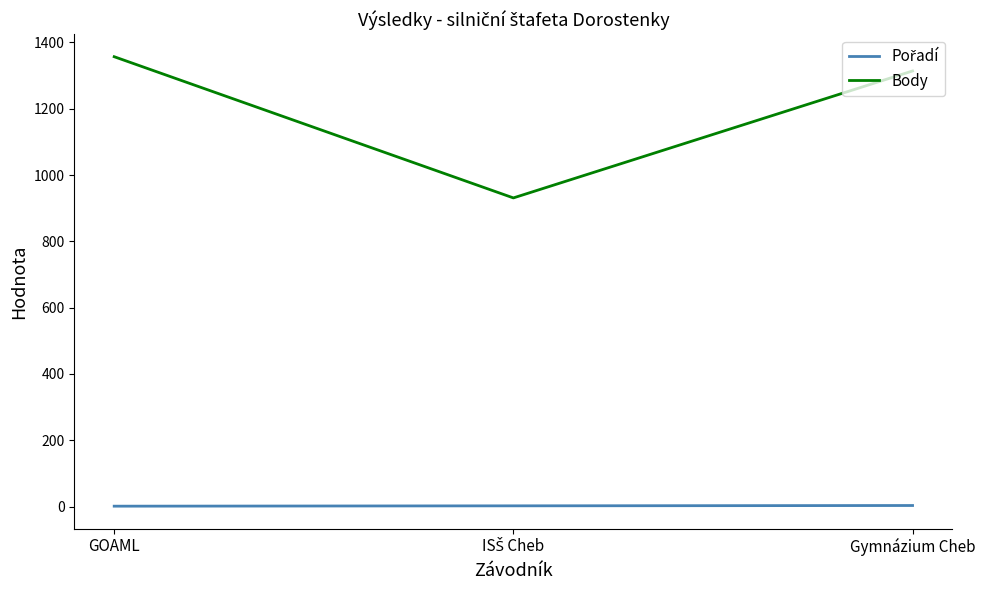

The Body series shows 752 at GOAML. True or false?

False